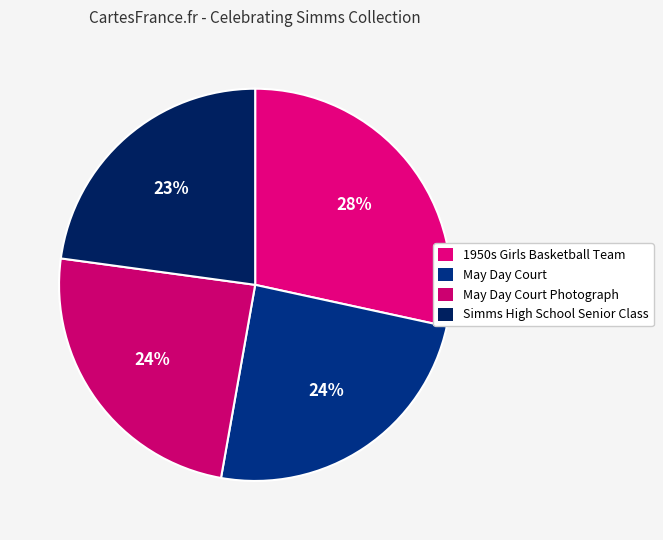

What is the smallest slice in the pie chart?

Simms High School Senior Class